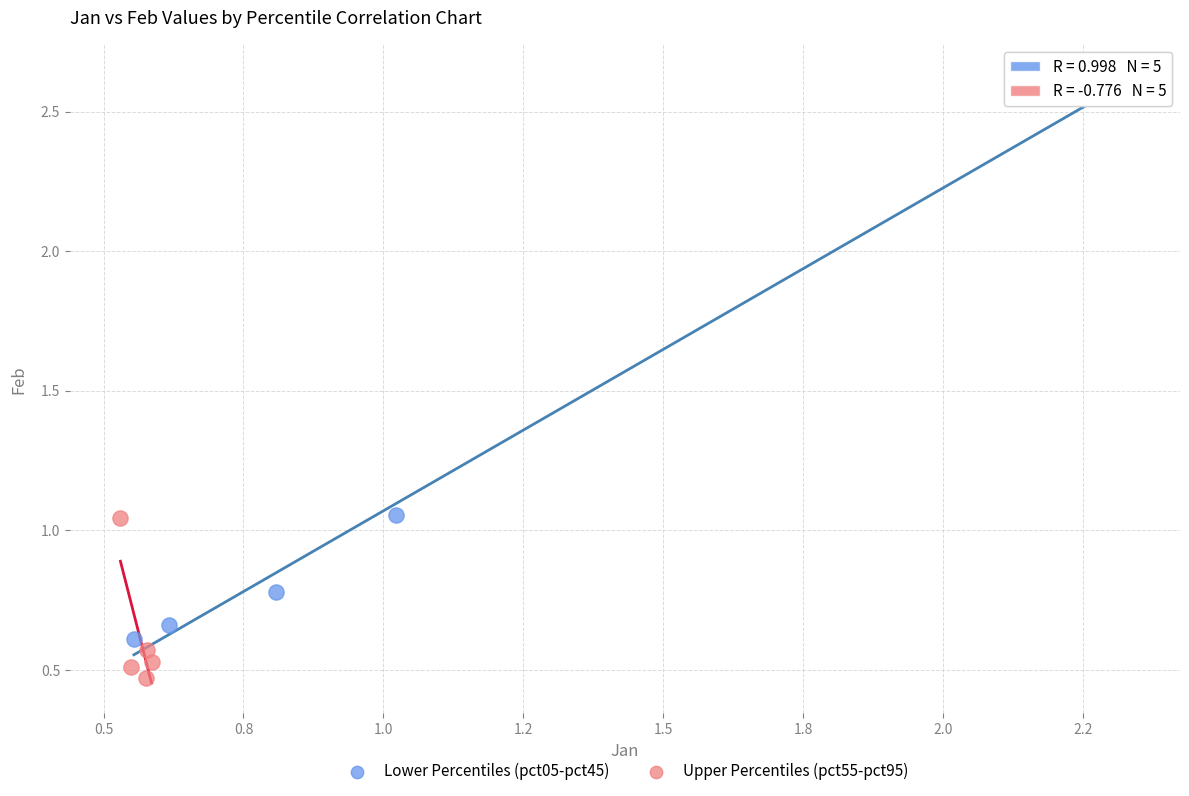

Which series reaches the maximum Y coordinate?

Lower Percentiles (pct05-pct45)